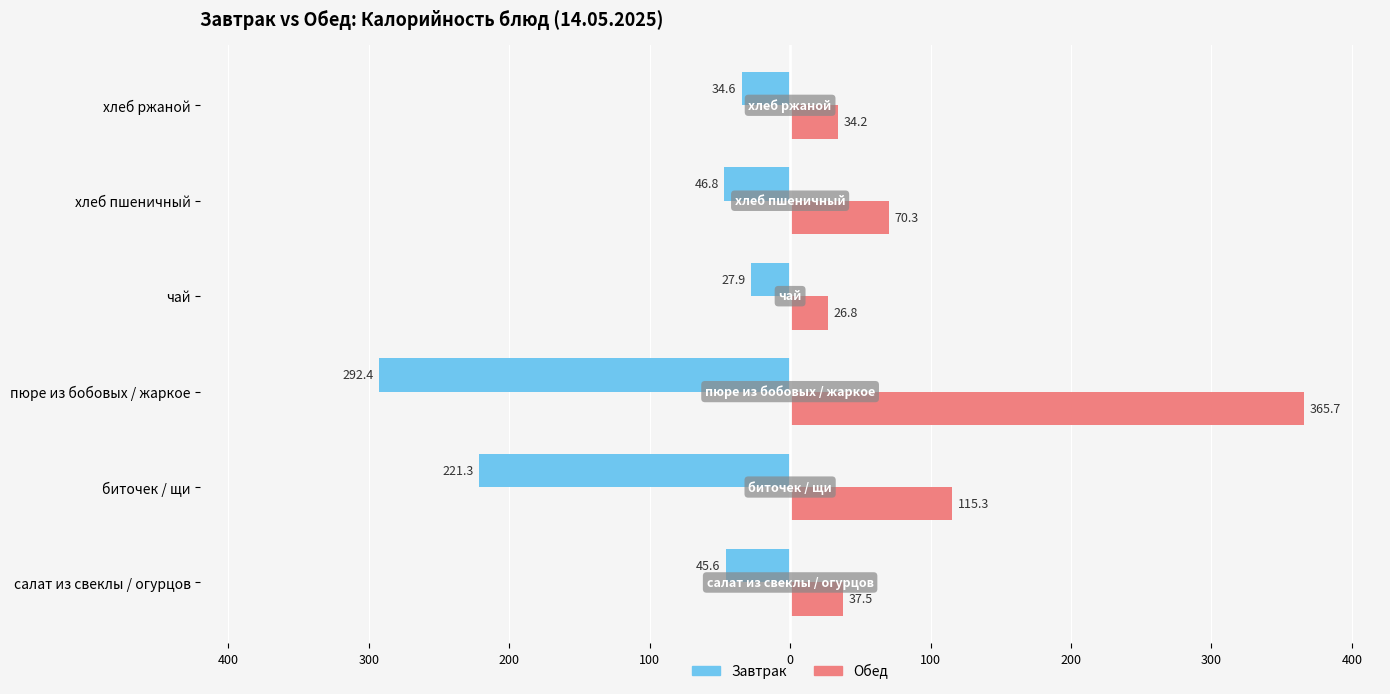

What are all the series names shown in the legend?

Завтрак, Обед